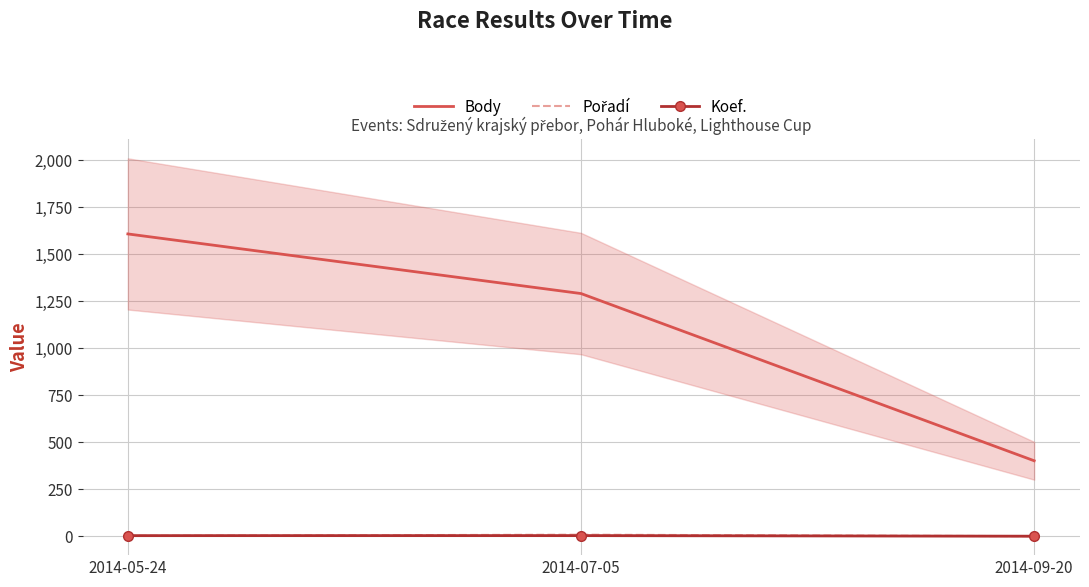

How many data points in Pořadí are less than 3?

1